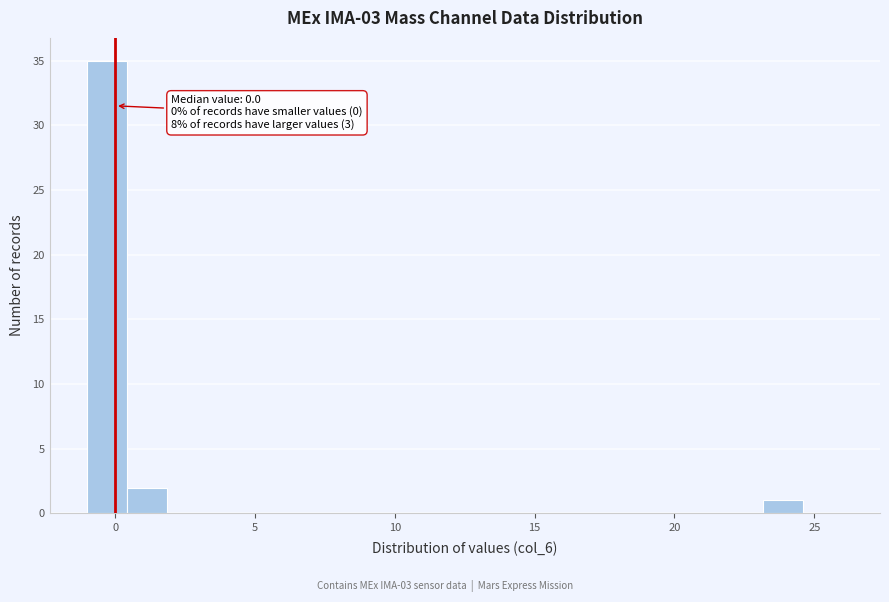

Around what value on the x-axis is the tallest bar? Give the approximate position of its centre, as read against the axis.

-0.5